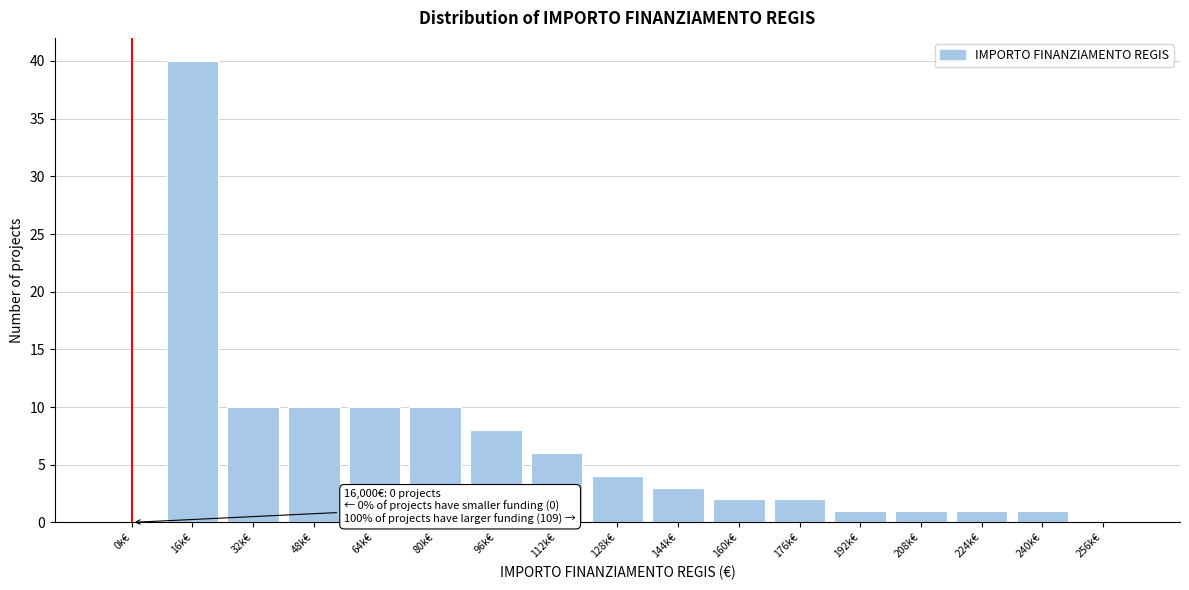

Reading right to left, list all the values displayed in this chart.

256k€=0	240k€=1	224k€=1	208k€=1	192k€=1	176k€=2	160k€=2	144k€=3	128k€=4	112k€=6	96k€=8	80k€=10	64k€=10	48k€=10	32k€=10	16k€=40	0k€=0